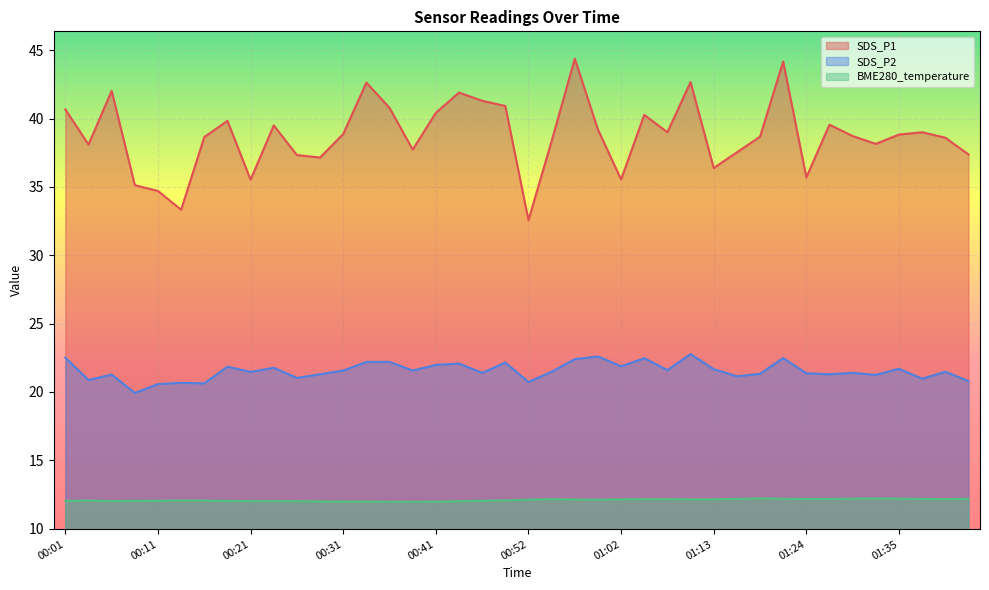

The BME280_temperature series shows 12.1 at 00:04. True or false?

True